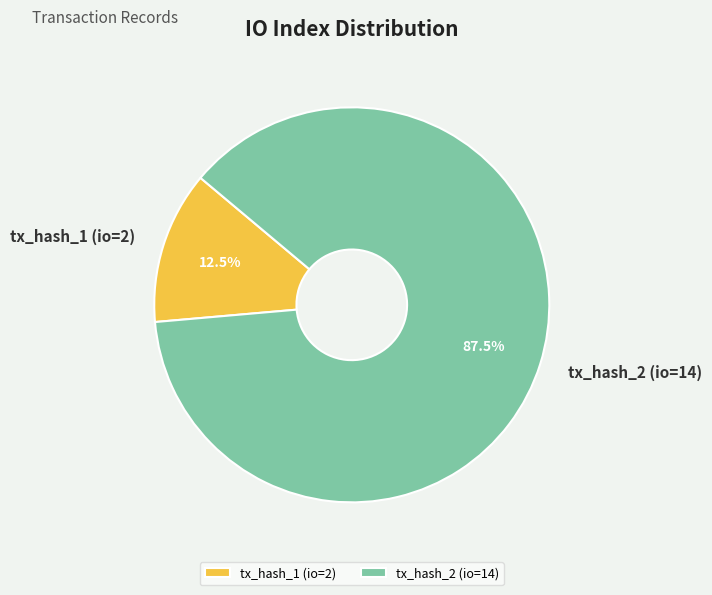

To the nearest percent, what is the difference between the largest and smallest slice percentages?

75%